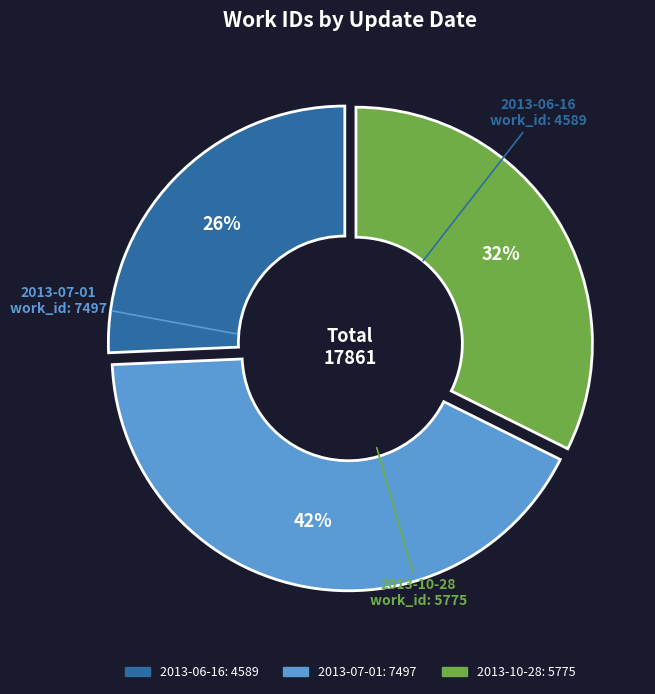

To the nearest percent, what percentage of the pie is 2013-10-28?

32%